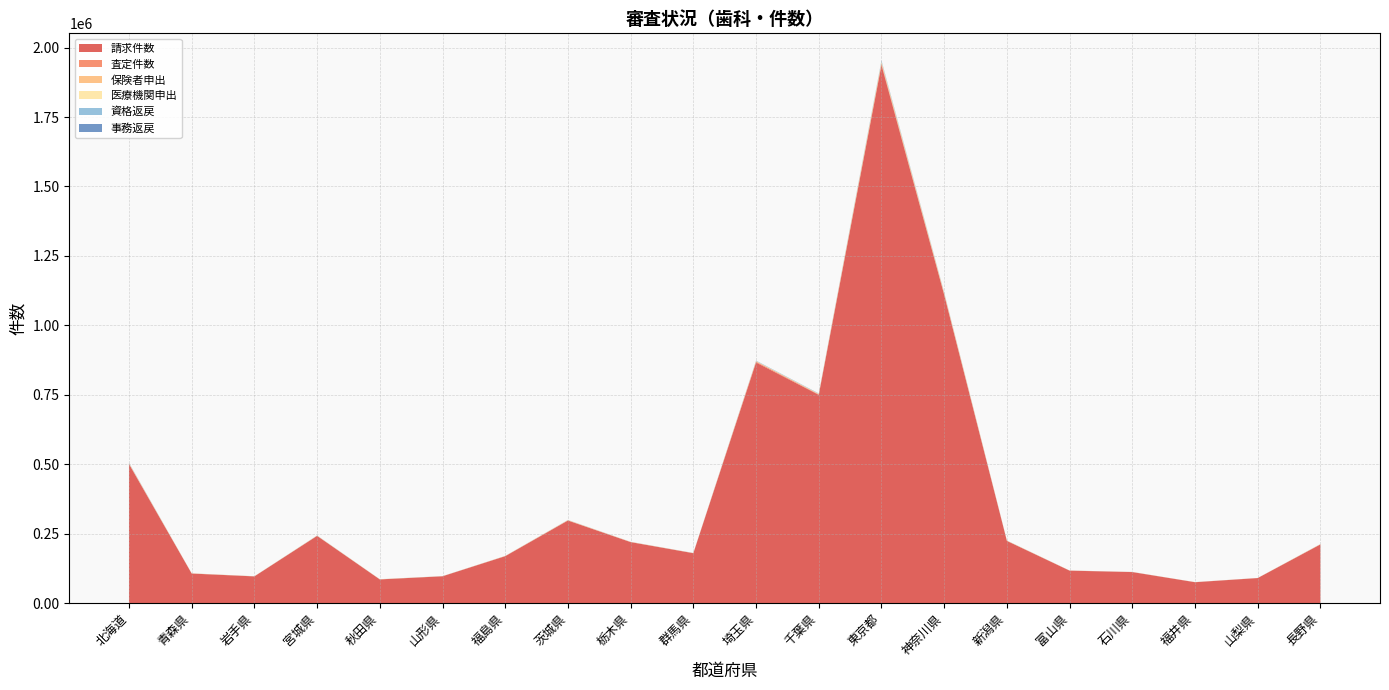

Reading right to left, list all the values displayed in this chart.

請求件数: 長野県=211442	山梨県=90387	福井県=75394	石川県=111913	富山県=117075	新潟県=224073	神奈川県=1109913	東京都=1936925	千葉県=749860	埼玉県=866430	群馬県=179822	栃木県=219760	茨城県=297453	福島県=169036	山形県=96780	秋田県=85517	宮城県=242175	岩手県=96351	青森県=106612	北海道=500832
査定件数: 長野県=529	山梨県=248	福井県=240	石川県=250	富山県=299	新潟県=489	神奈川県=3329	東京都=5309	千葉県=1908	埼玉県=3271	群馬県=349	栃木県=466	茨城県=860	福島県=563	山形県=239	秋田県=175	宮城県=403	岩手県=247	青森県=271	北海道=1442
保険者申出: 長野県=336	山梨県=43	福井県=77	石川県=103	富山県=96	新潟県=288	神奈川県=1859	東京都=2967	千葉県=837	埼玉県=773	群馬県=148	栃木県=176	茨城県=308	福島県=183	山形県=77	秋田県=231	宮城県=342	岩手県=140	青森県=249	北海道=664
医療機関申出: 長野県=462	山梨県=81	福井県=120	石川県=123	富山県=109	新潟県=510	神奈川県=2295	東京都=4255	千葉県=1135	埼玉県=1278	群馬県=235	栃木県=353	茨城県=550	福島県=238	山形県=186	秋田県=353	宮城県=432	岩手県=169	青森県=339	北海道=1112
資格返戻: 長野県=258	山梨県=72	福井県=79	石川県=160	富山県=94	新潟県=223	神奈川県=1792	東京都=3339	千葉県=1107	埼玉県=1182	群馬県=264	栃木県=226	茨城県=419	福島県=167	山形県=180	秋田県=135	宮城県=374	岩手県=131	青森県=106	北海道=1276
事務返戻: 長野県=28	山梨県=17	福井県=18	石川県=13	富山県=27	新潟県=49	神奈川県=284	東京都=779	千葉県=231	埼玉県=295	群馬県=38	栃木県=34	茨城県=65	福島県=46	山形県=38	秋田県=15	宮城県=52	岩手県=22	青森県=20	北海道=124